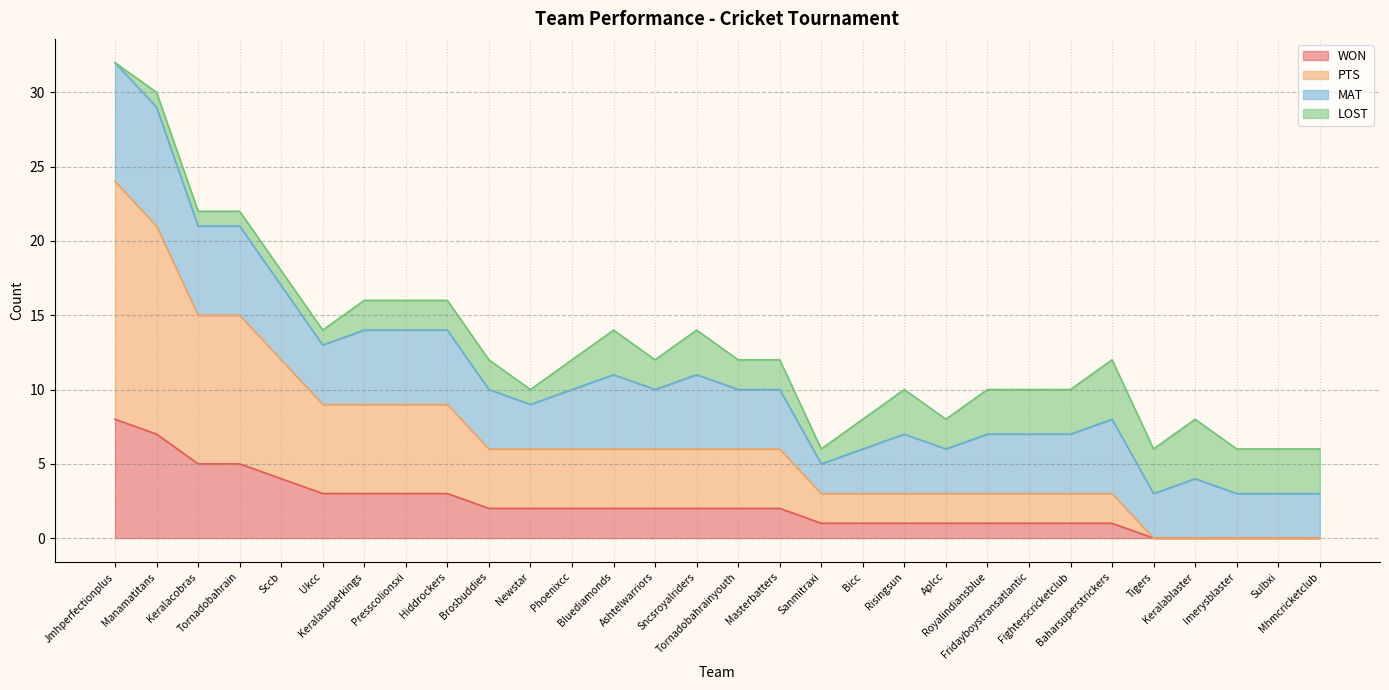

How many values in WON are above zero?

25